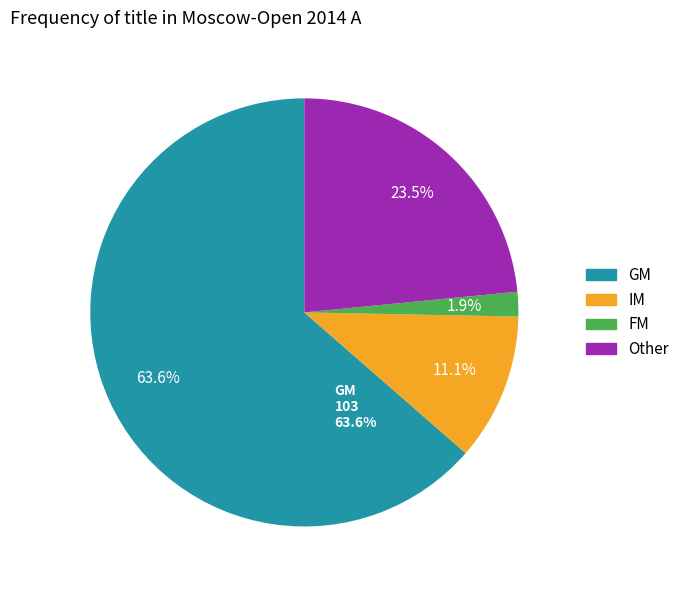

How much of the chart is everything except FM?

98.1%